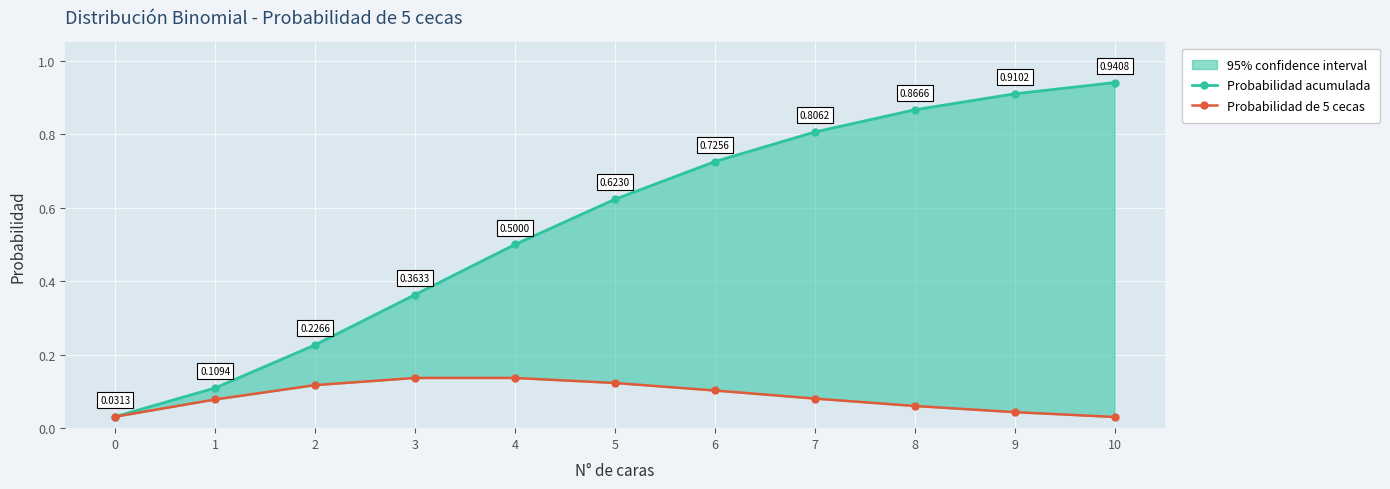

What is the total value across all series at 6?

0.8